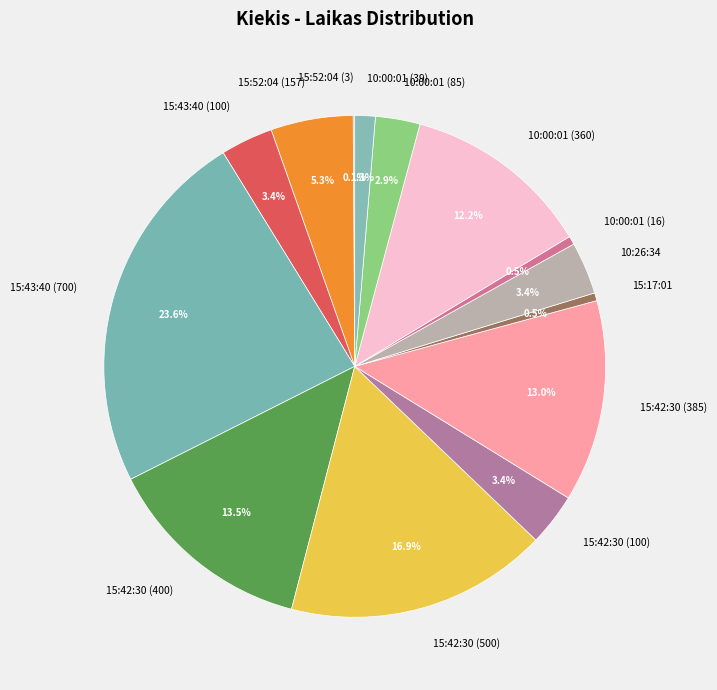

What percentage is the 15:43:40 (100) slice, to the nearest percent?

3%